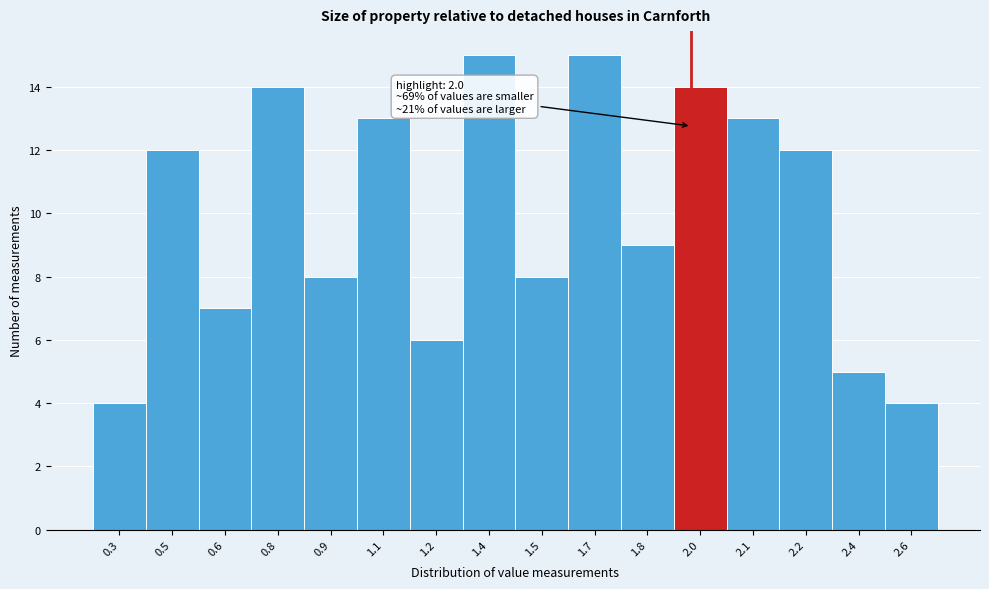

Reading left to right, extract all data points from this chart.

0.3=4	0.5=12	0.6=7	0.8=14	0.9=8	1.1=13	1.2=6	1.4=15	1.5=8	1.7=15	1.8=9	2.0=14	2.1=13	2.2=12	2.4=5	2.6=4